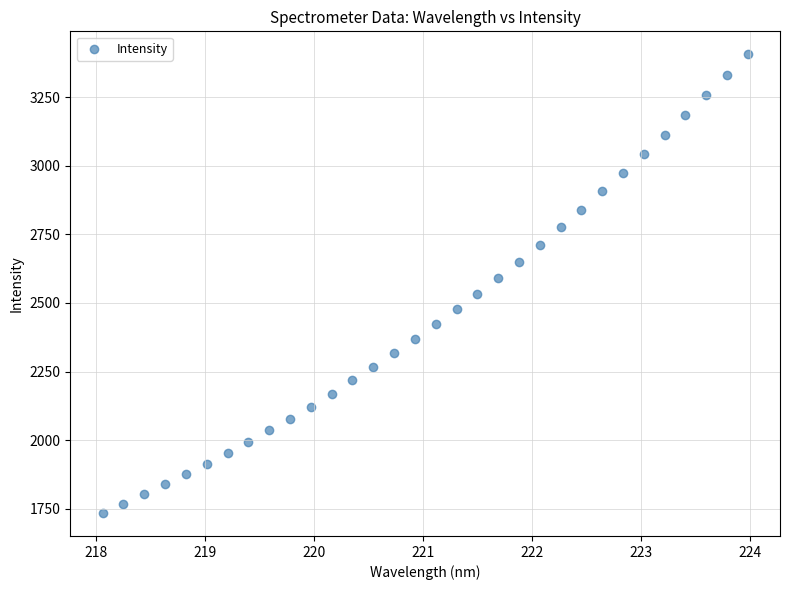

What is the range of X values (max minus min)?

5.9